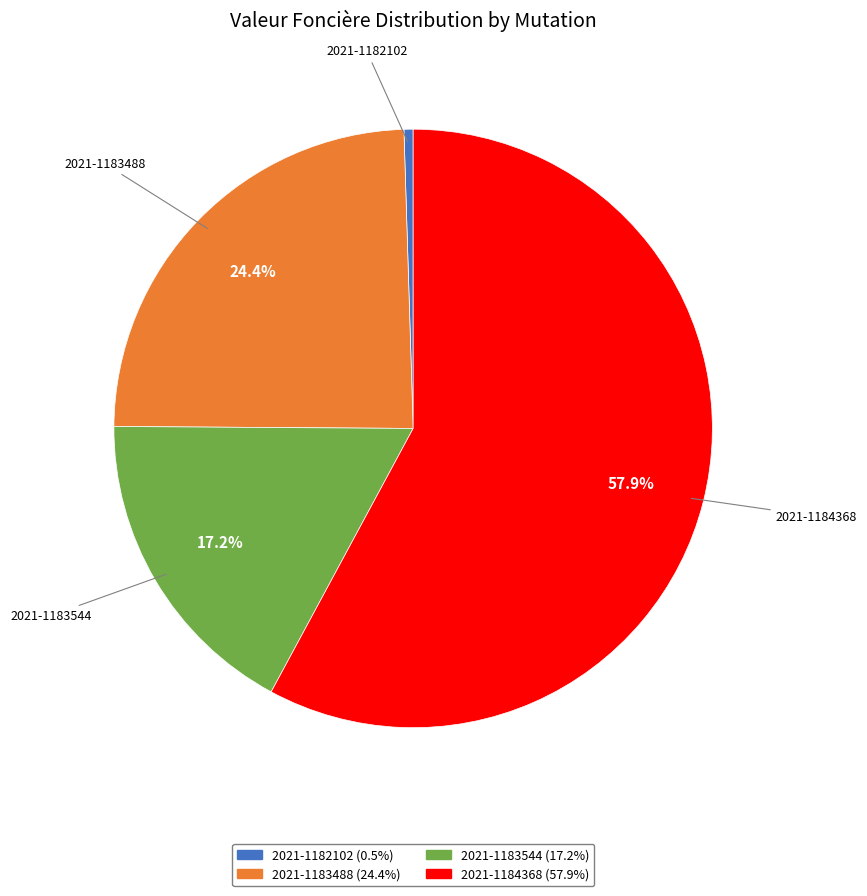

How many slices are in this pie chart?

4